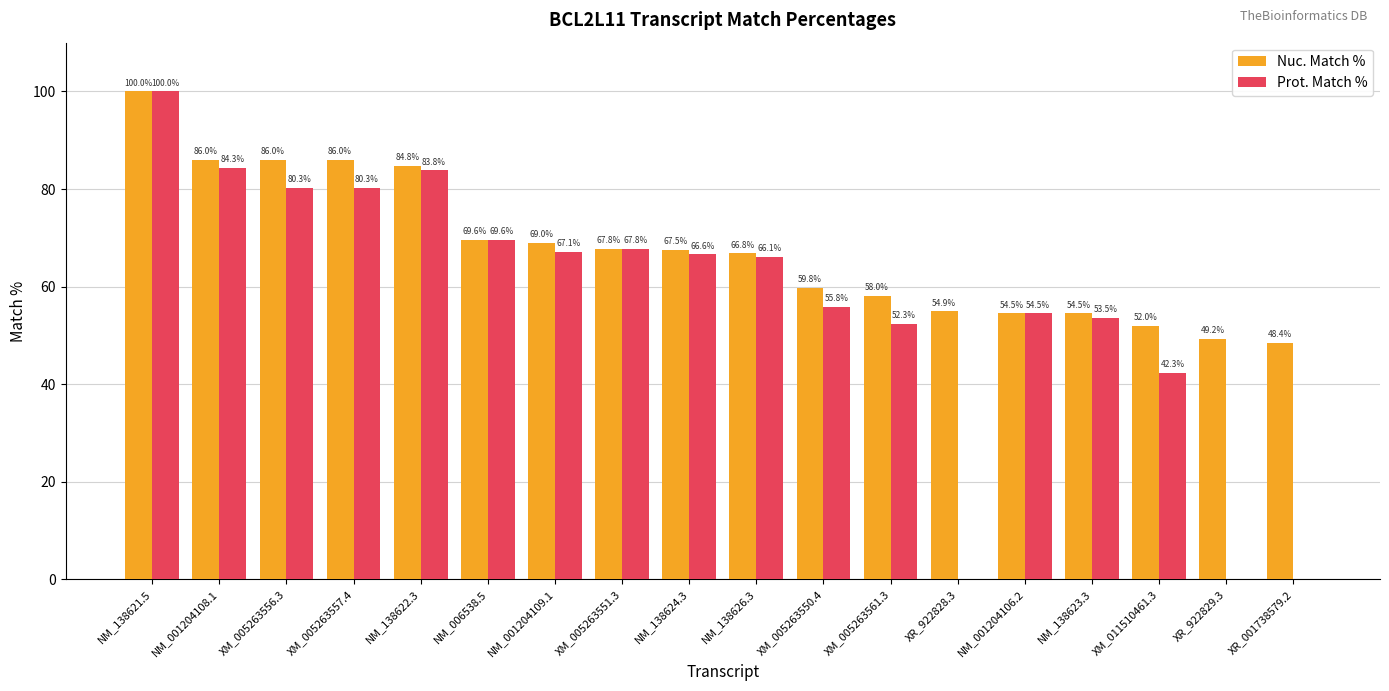

What is the sum of all Prot. Match % values?

1024.3